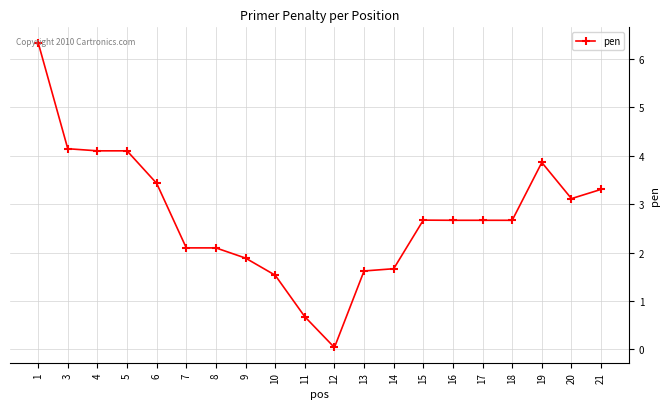

Which category has the highest value across all series?

1